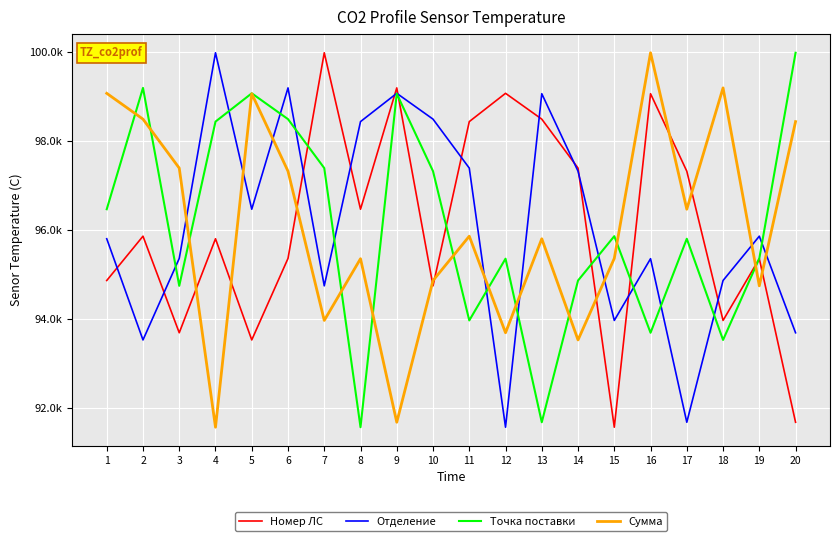

Read the Сумма value at 9.

91672.7